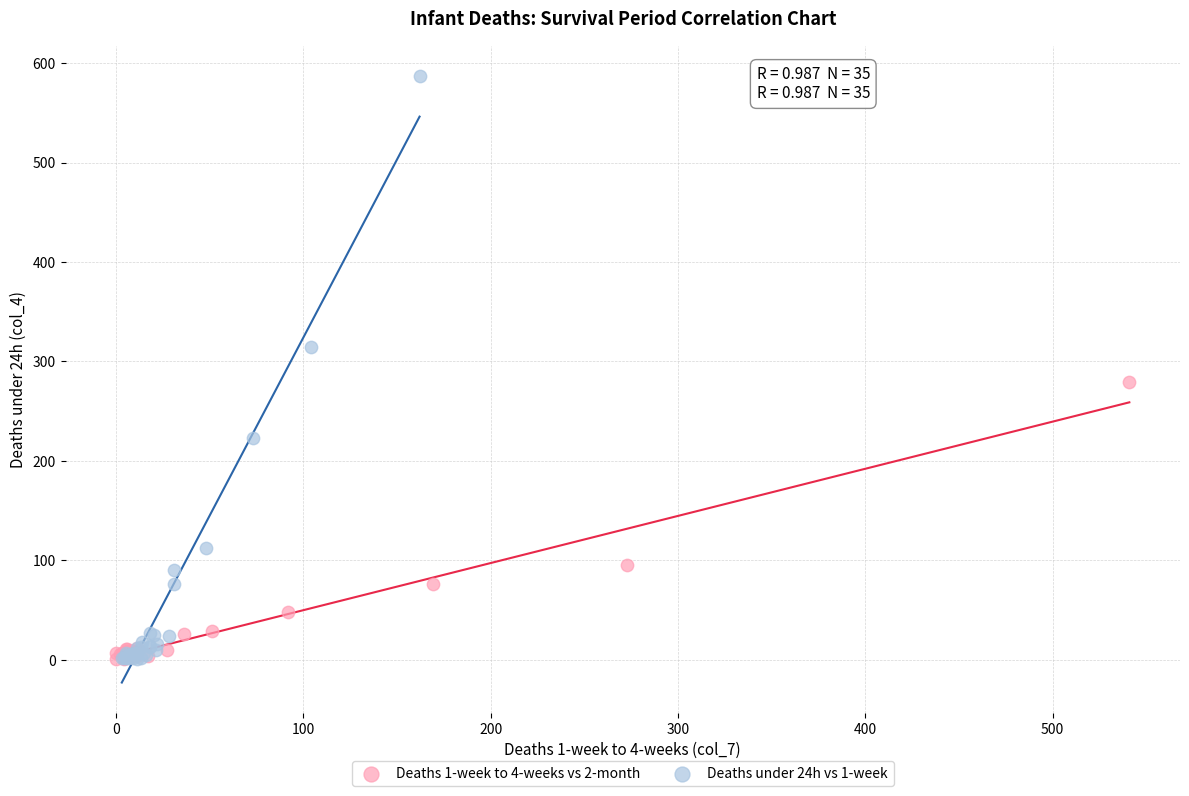

Which series has the largest Y range (max minus min)?

Deaths under 24h vs 1-week